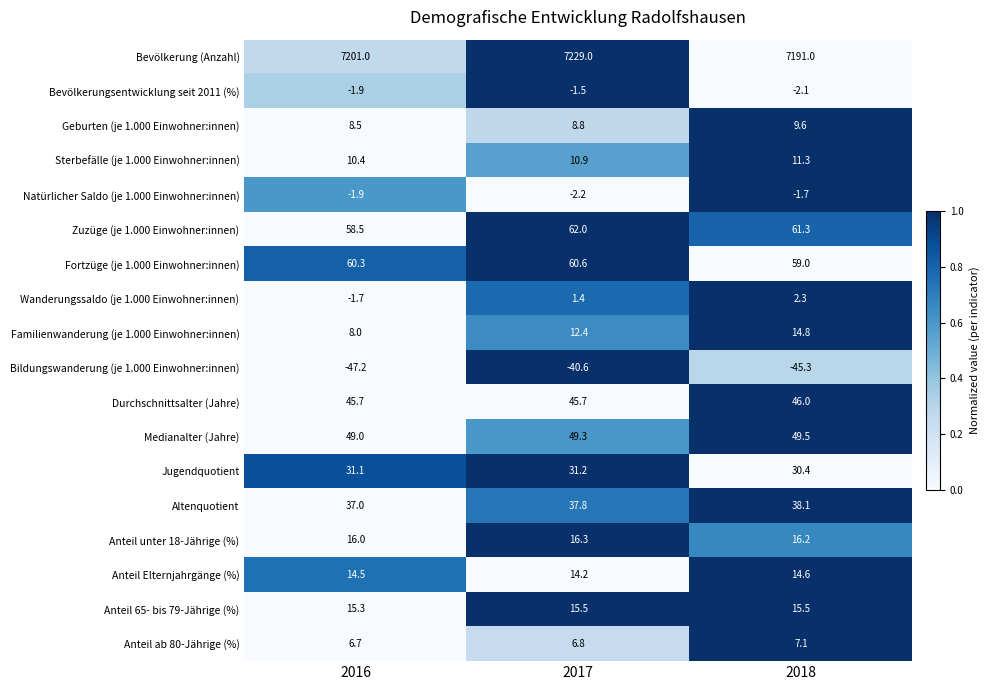

How many distinct data groups are displayed?

18